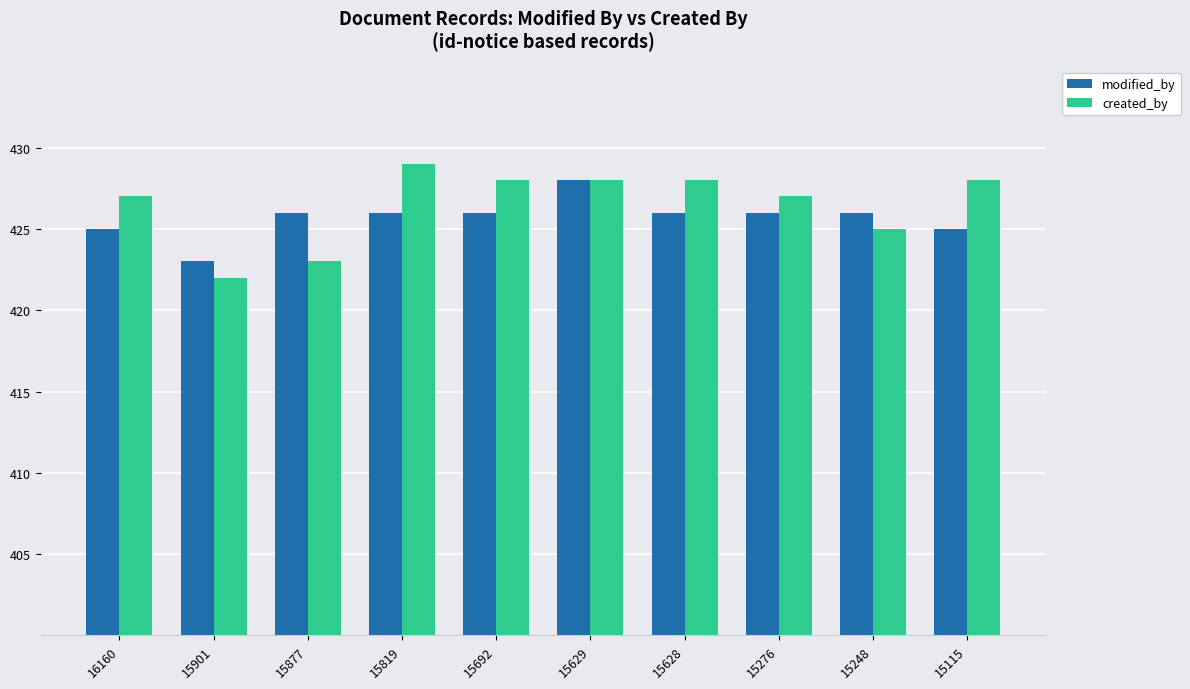

What is the difference between the maximum and second lowest values in the created_by series?

6